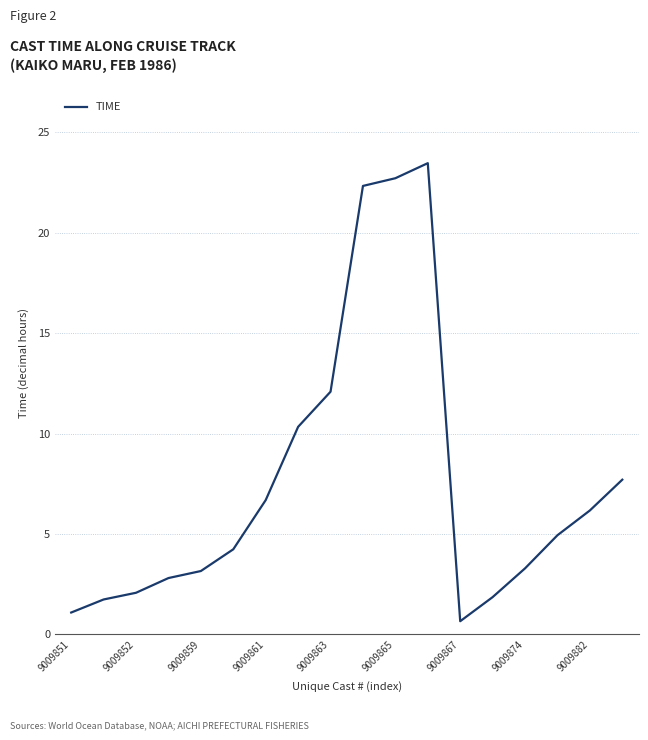

What is the greatest value displayed?

23.5